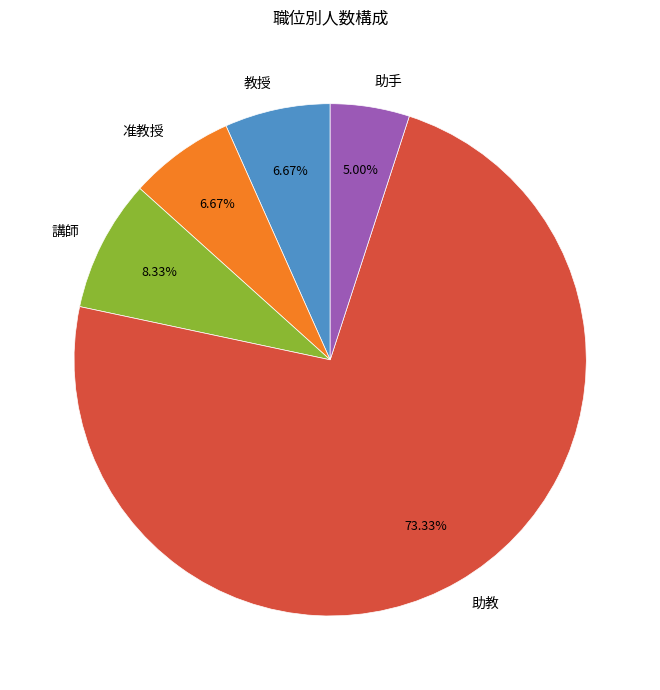

Which category has the biggest portion of the pie?

助教